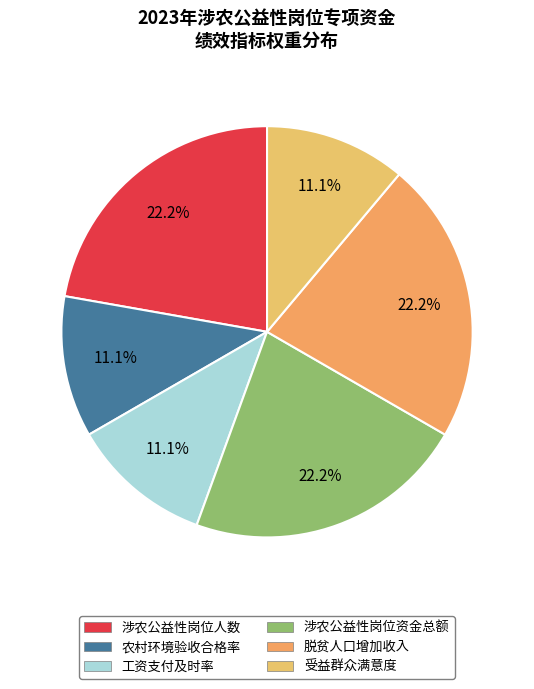

Combined, do 涉农公益性岗位资金总额 and 涉农公益性岗位人数 account for over 50%?

No